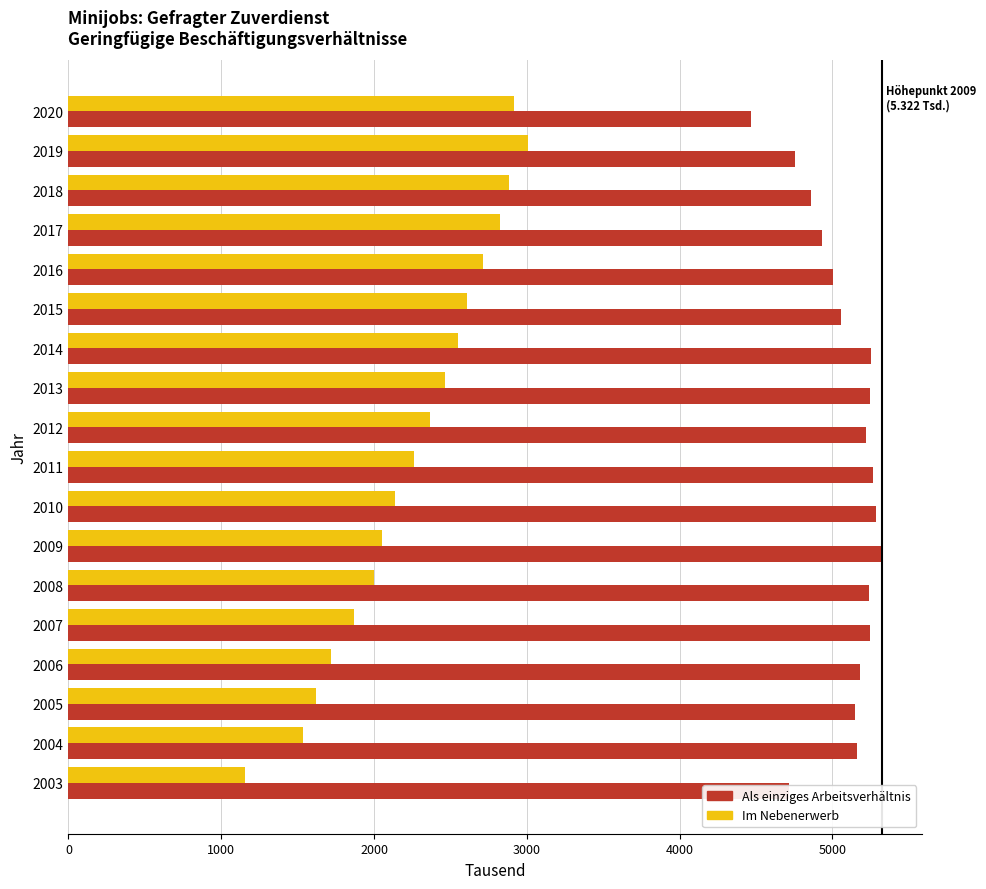

What is the average value of the Als einziges Arbeitsverhältnis series?

5075